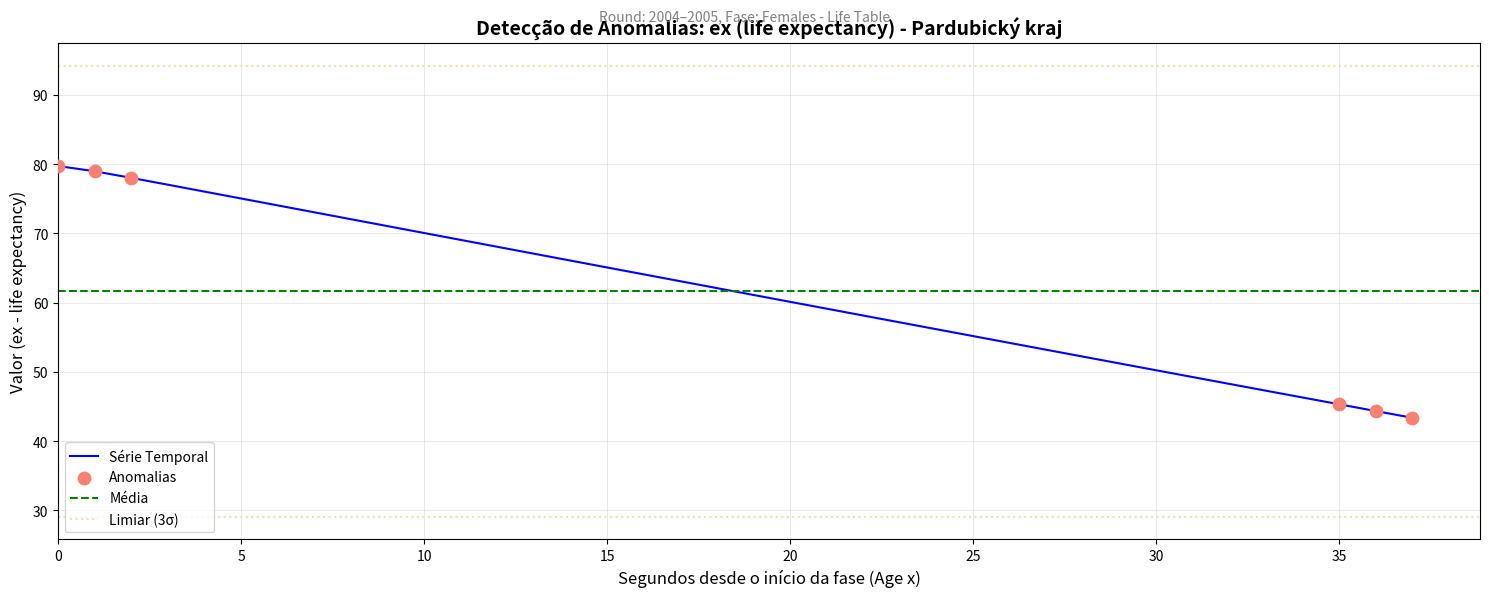

Which has a higher value, 35 or 36?

35